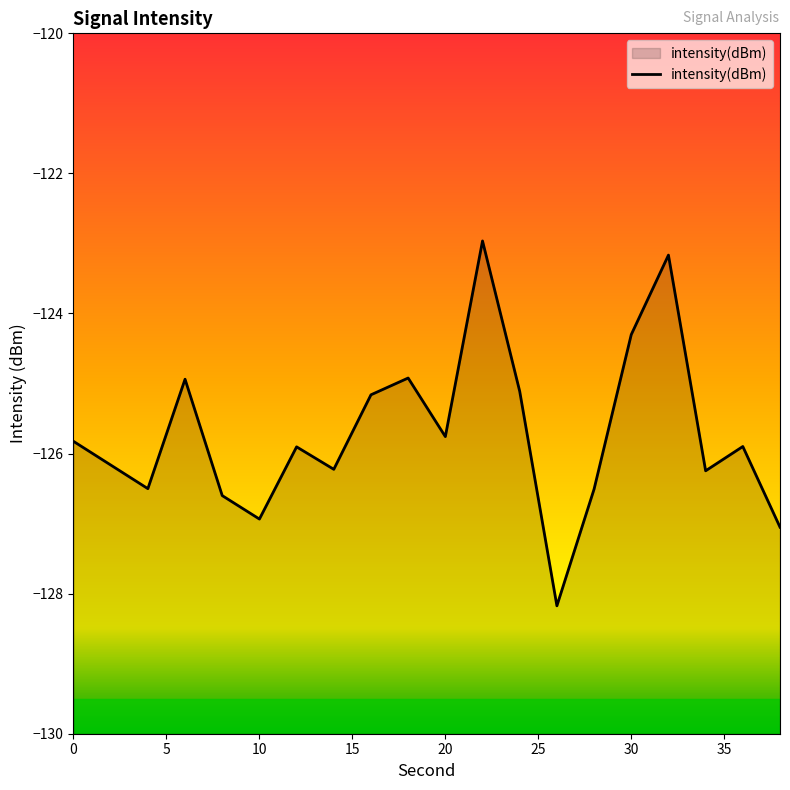

The value at 10 is -179.6. True or false?

False